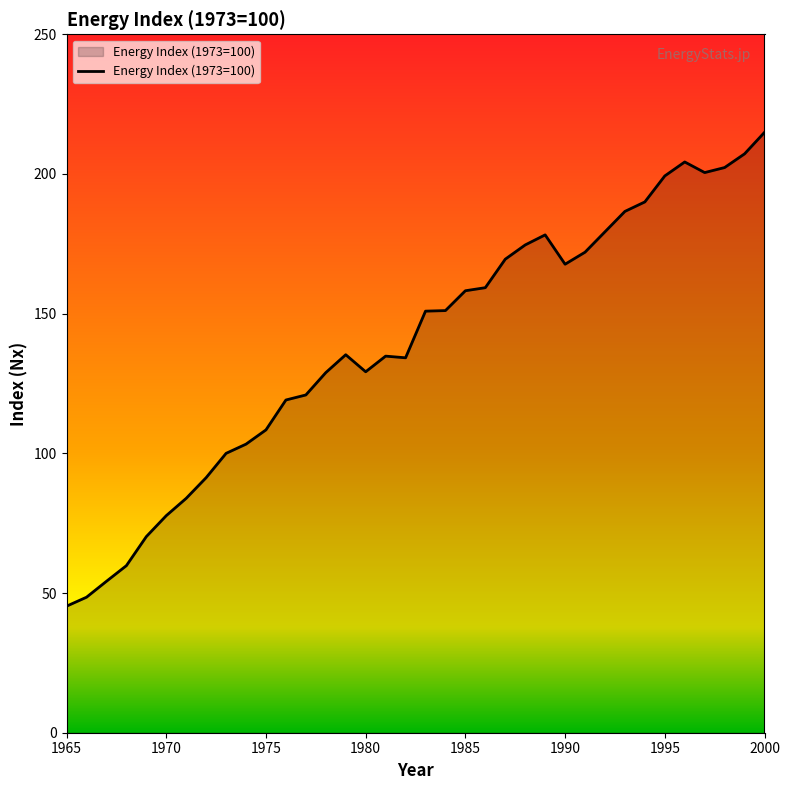

What is the smallest value displayed?

45.3